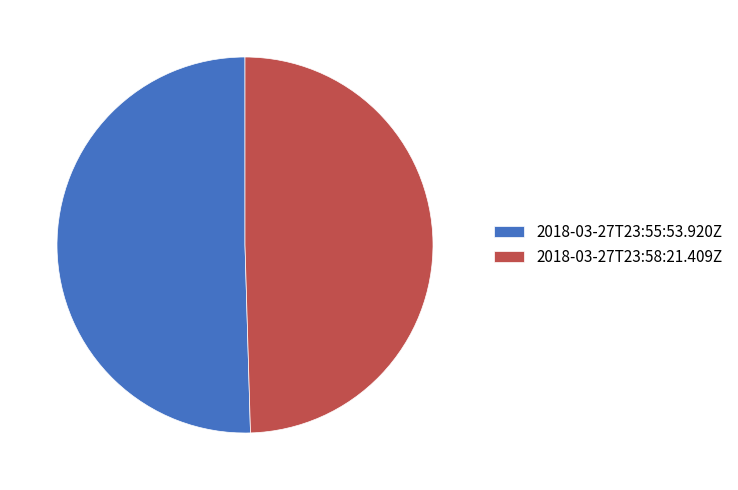

Approximately how many times larger is the value at 2018-03-27T23:58:21.409Z compared to 2018-03-27T23:55:53.920Z?

1.0